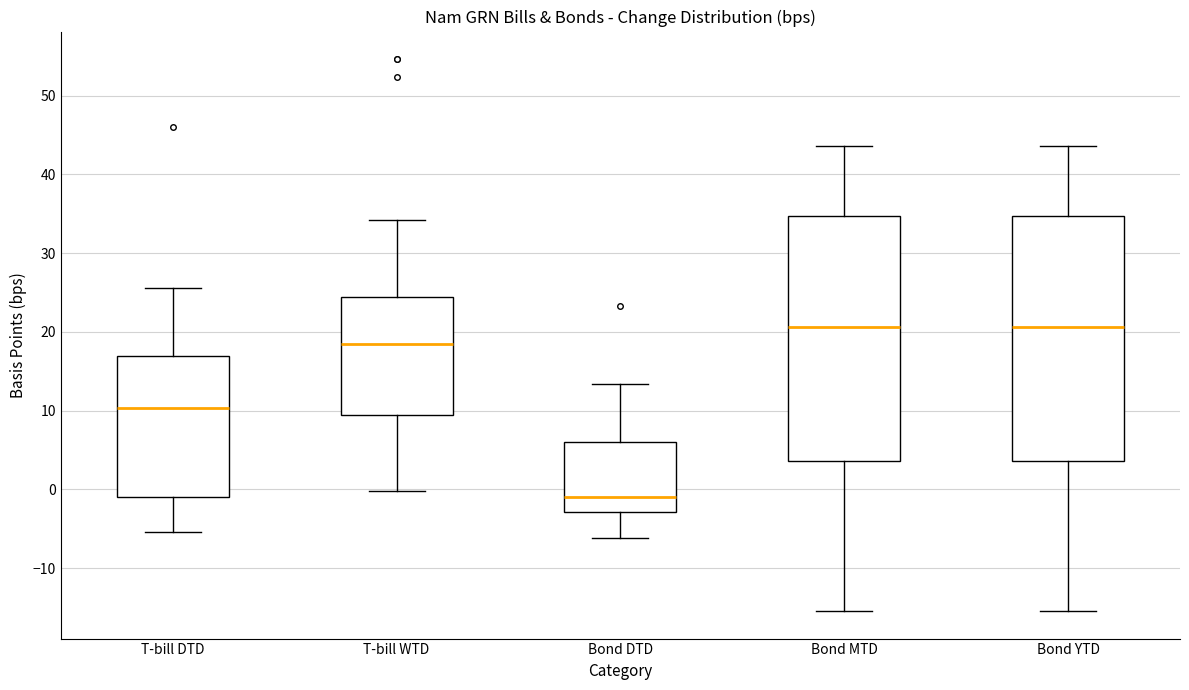

Reading left to right, transcribe this box plot: for each box, give where its median line is, the range the box spans, and where its two whiskers end, as read against the y-axis. The values are not printed on the chart, so give them approximately, as read against the axis.

T-bill DTD: median 10, box -1 to 17, whiskers -5 to 26
T-bill WTD: median 19, box 9 to 24, whiskers 0 to 34
Bond DTD: median -1, box -3 to 6, whiskers -6 to 13
Bond MTD: median 21, box 4 to 35, whiskers -15 to 44
Bond YTD: median 21, box 4 to 35, whiskers -15 to 44